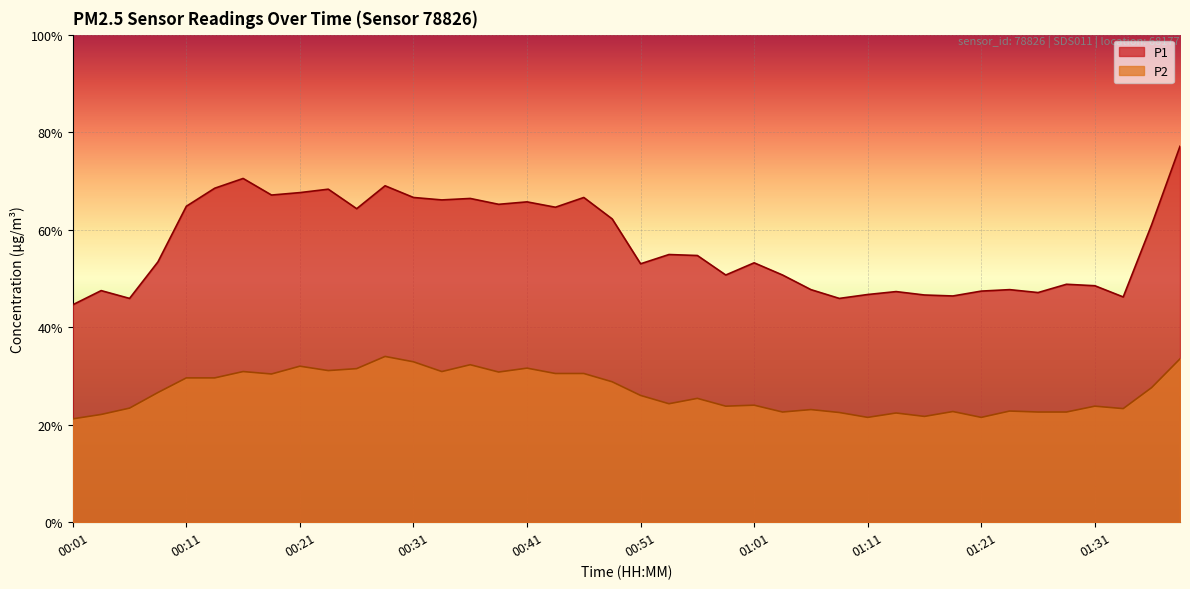

The P2 series shows 15.6 at 01:14. True or false?

False